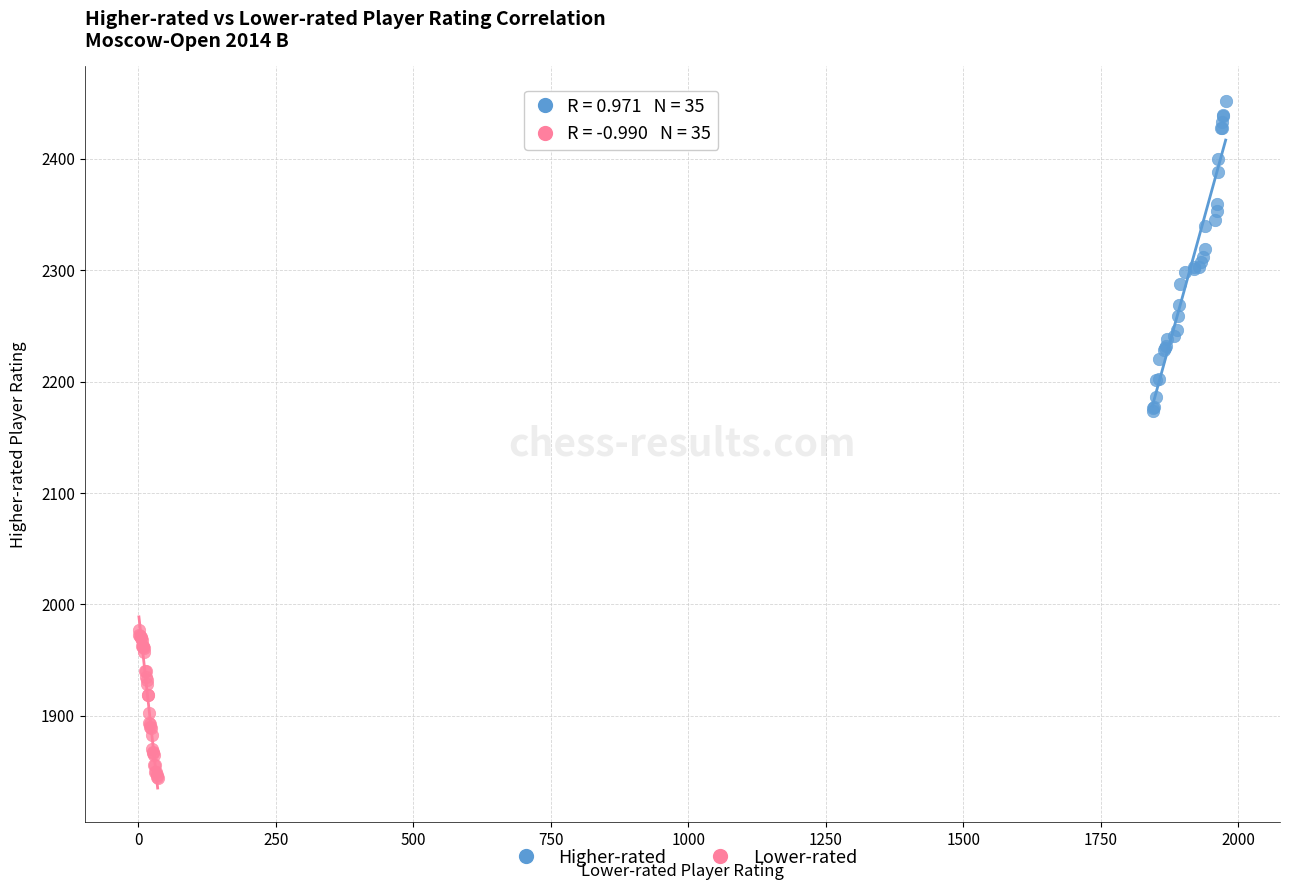

Which series contains the lowest Y value?

Lower-rated